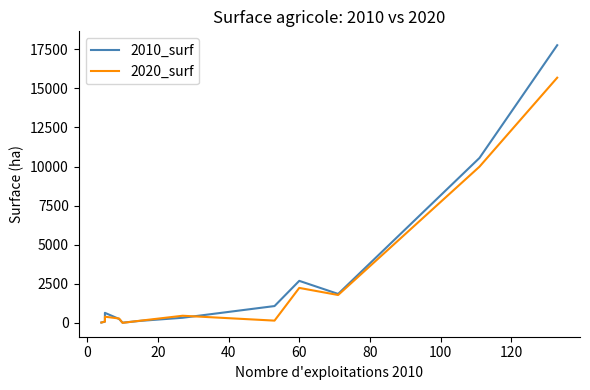

What is the lowest value of the 2020_surf series?

2.0